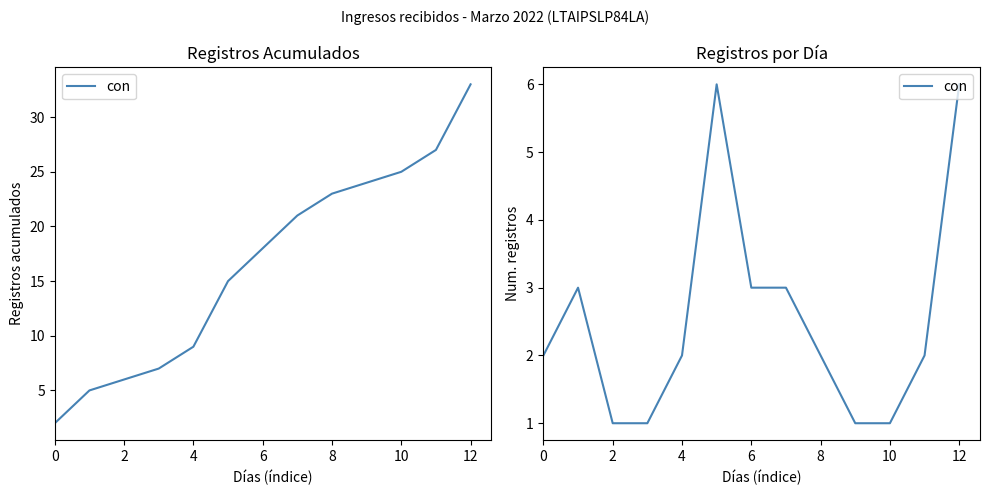

What is the sum of all values?

33